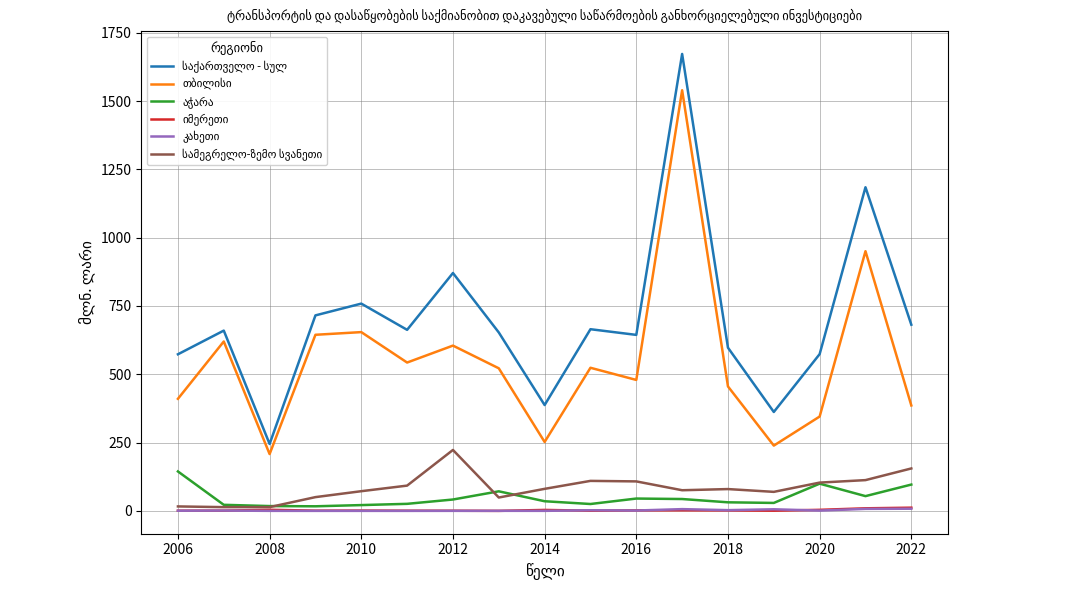

What is the greatest value displayed?

1672.6